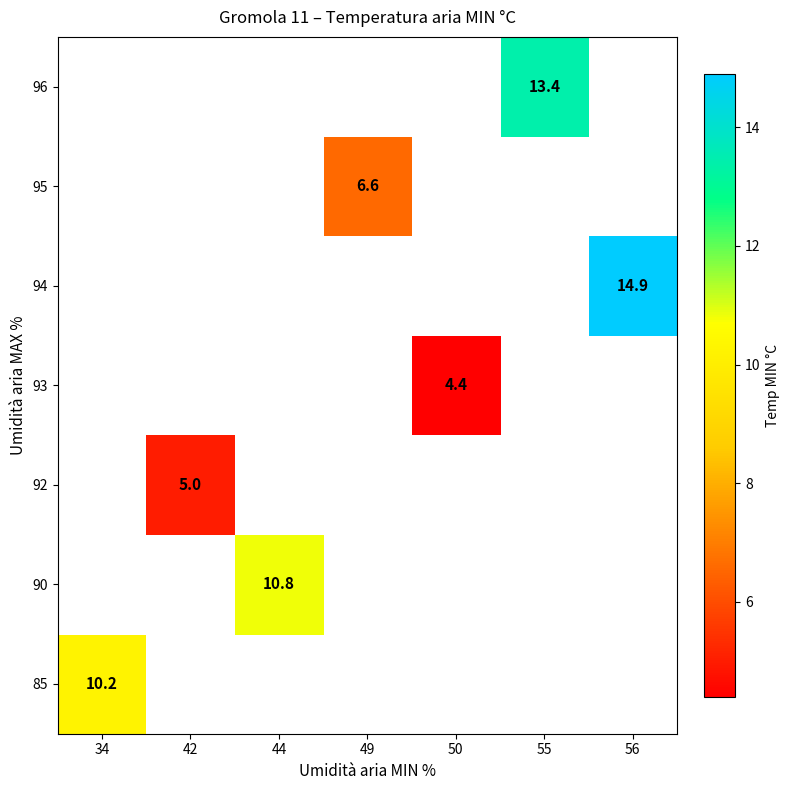

Which has a higher value, 42 or 49?

49